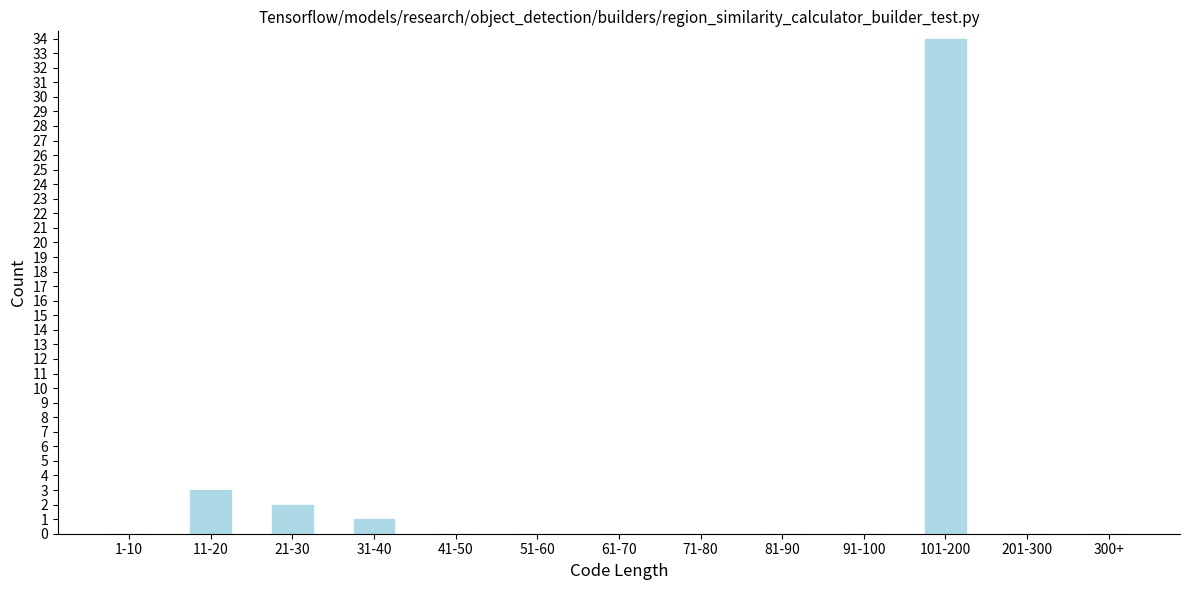

Reading left to right, list all the values displayed in this chart.

1-10=0	11-20=3	21-30=2	31-40=1	41-50=0	51-60=0	61-70=0	71-80=0	81-90=0	91-100=0	101-200=34	201-300=0	300+=0